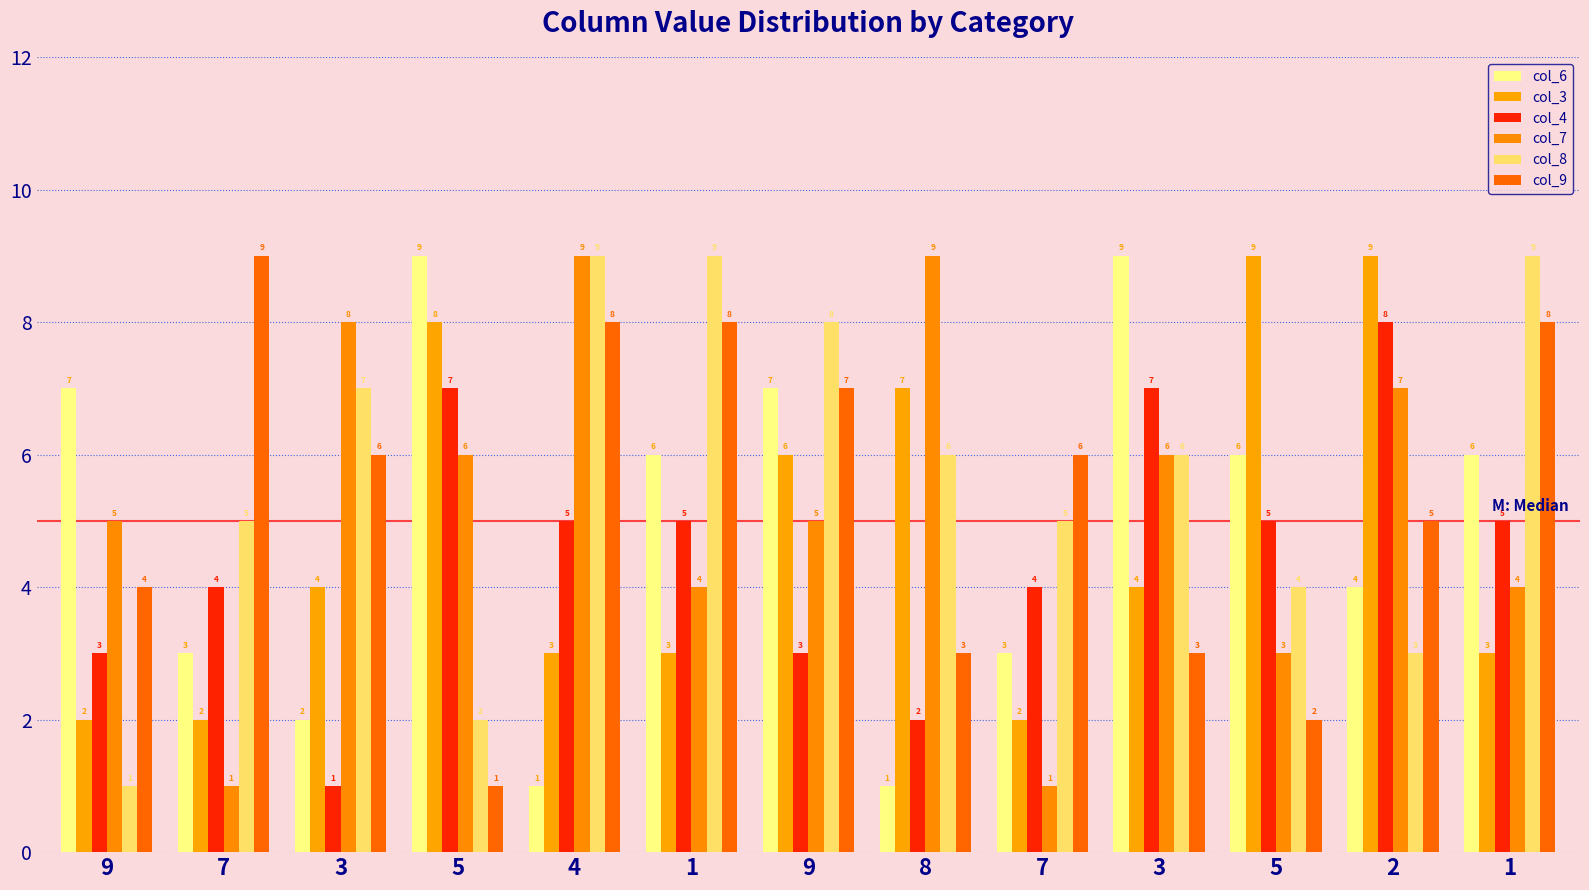

What are all the series names shown in the legend?

col_6, col_3, col_4, col_7, col_8, col_9